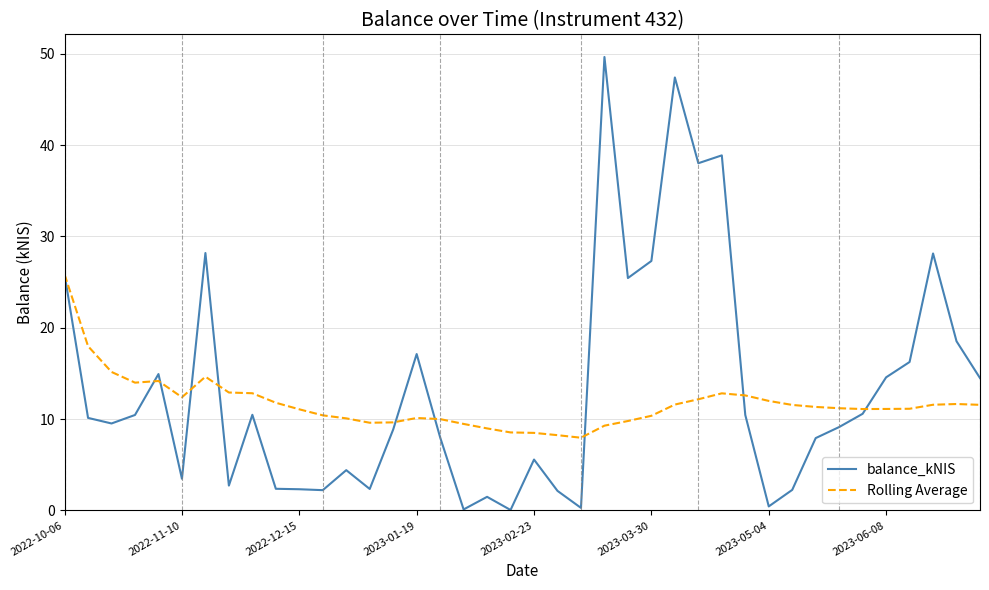

How many values in the balance_kNIS series exceed 10?

20